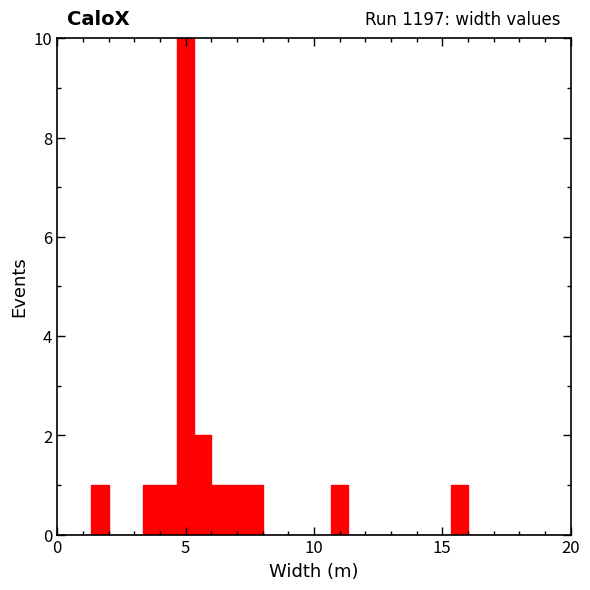

Around what value on the x-axis is the tallest bar? Give the approximate position of its centre, as read against the axis.

5.0